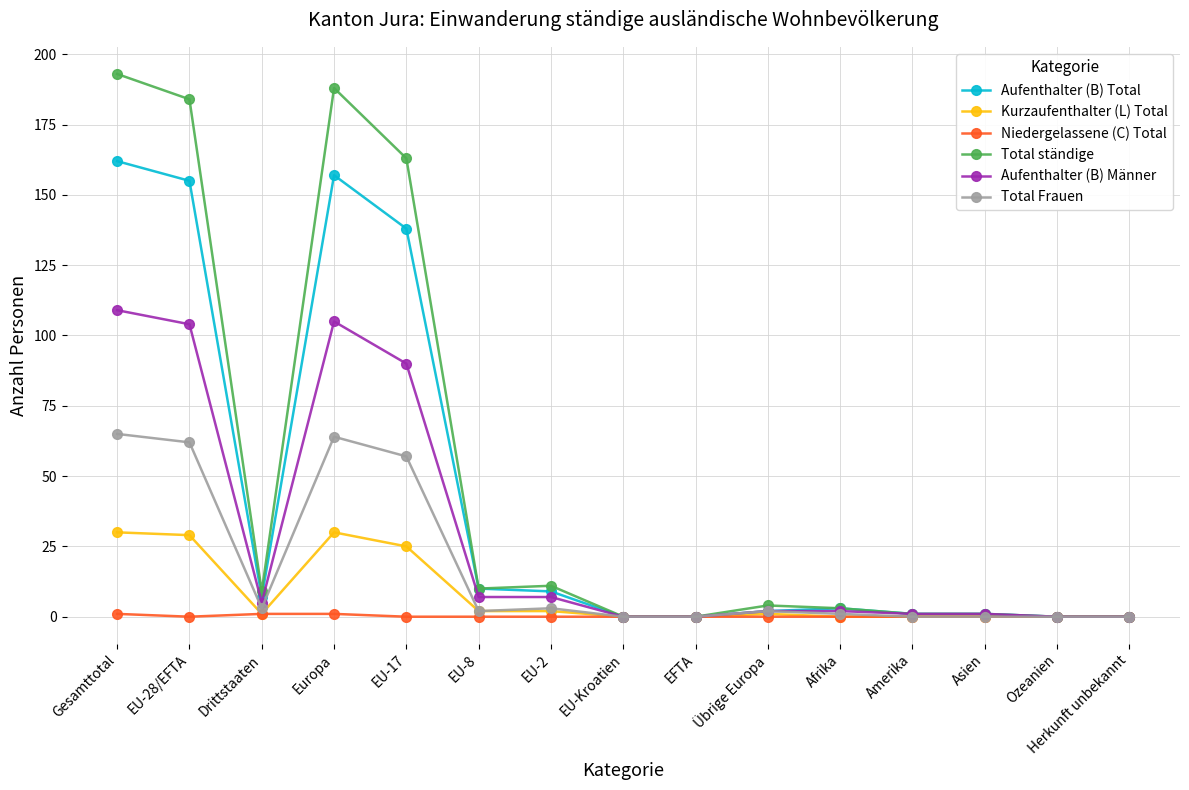

What is the difference between the second highest and minimum values in the Total ständige series?

188